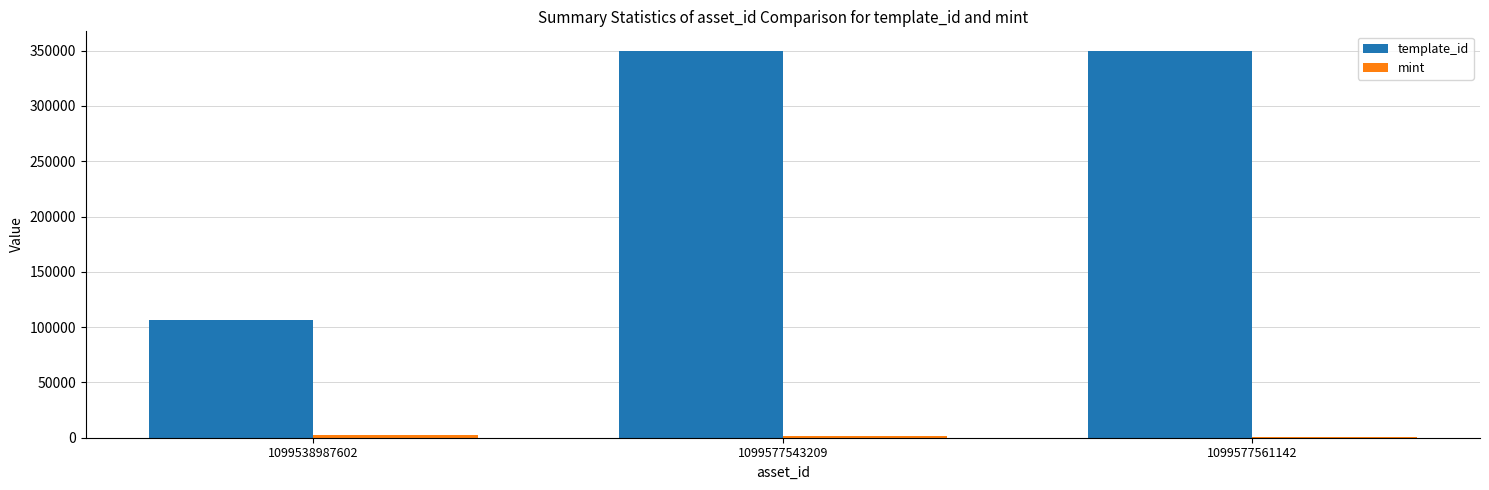

Which series changed the most between 1099538987602 and 1099577561142?

template_id